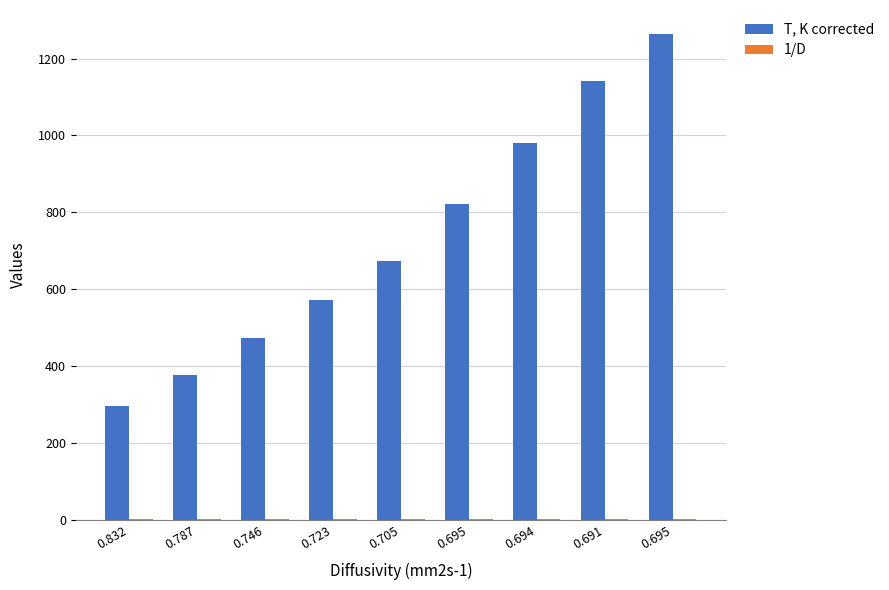

How many data points in T, K corrected are above 672?

5